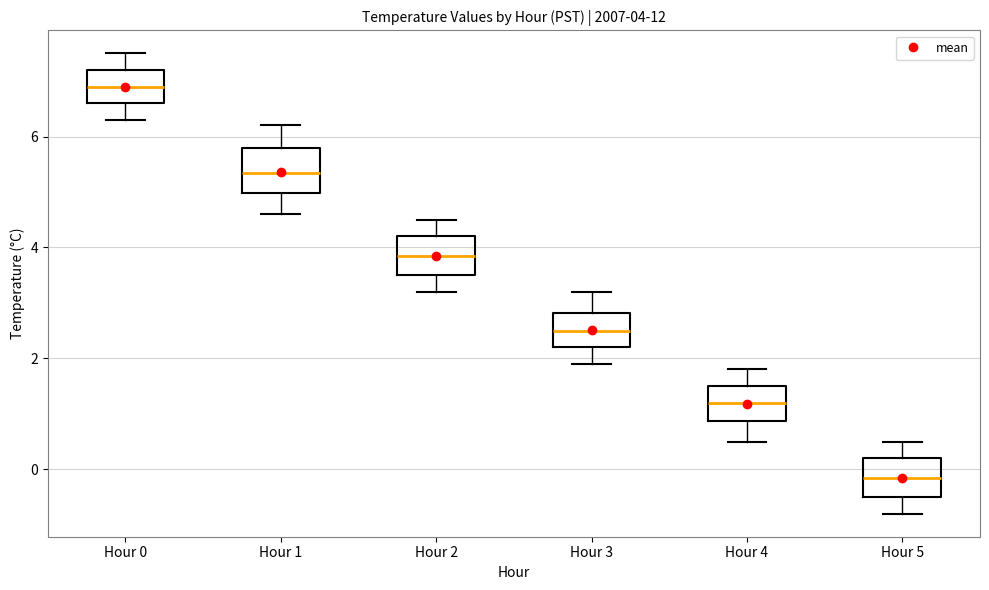

Which box's median line is the highest?

Hour 0